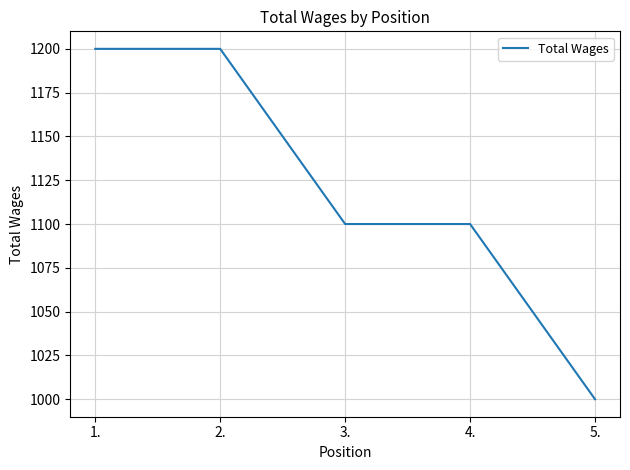

Which label corresponds to the smallest value in the chart?

5.